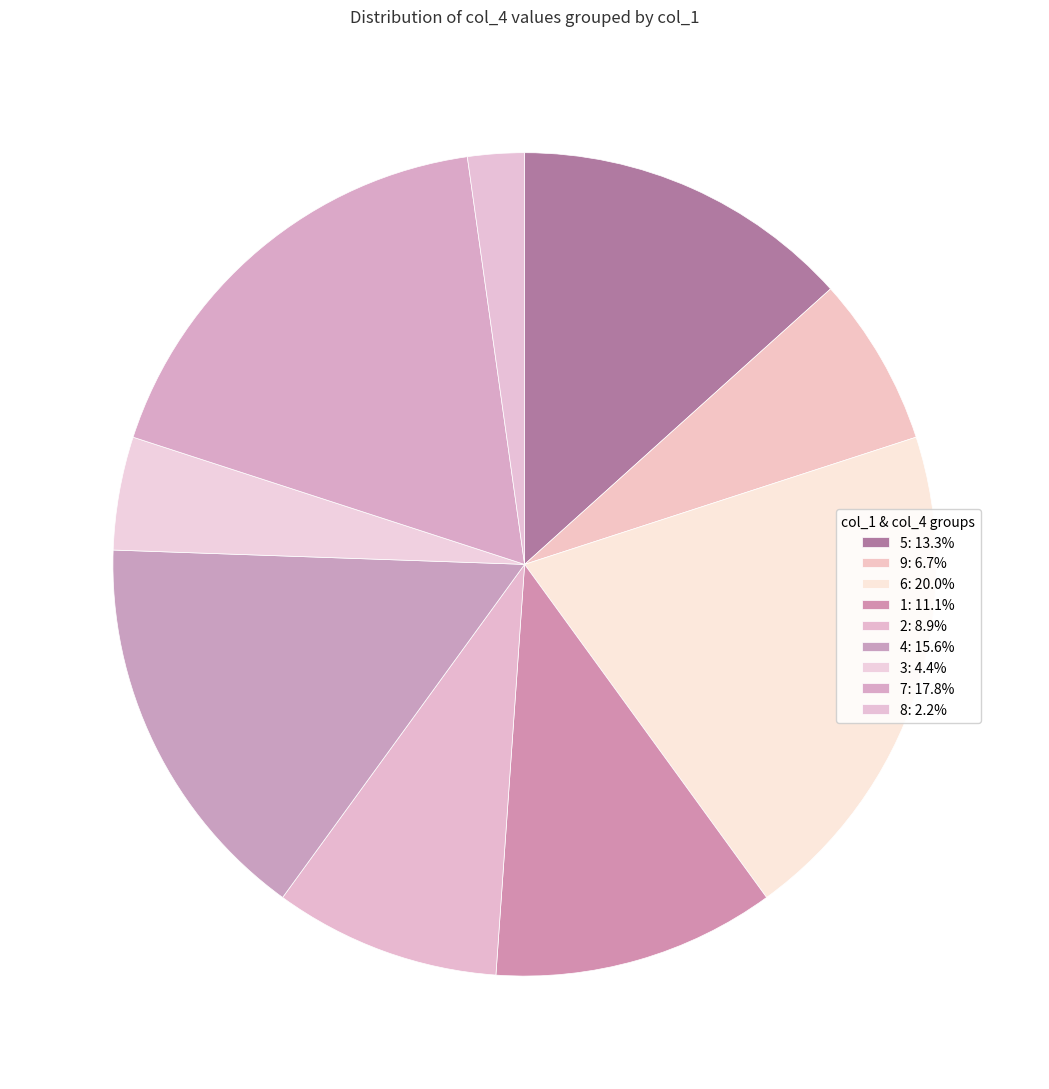

Is there a majority slice in this chart?

No